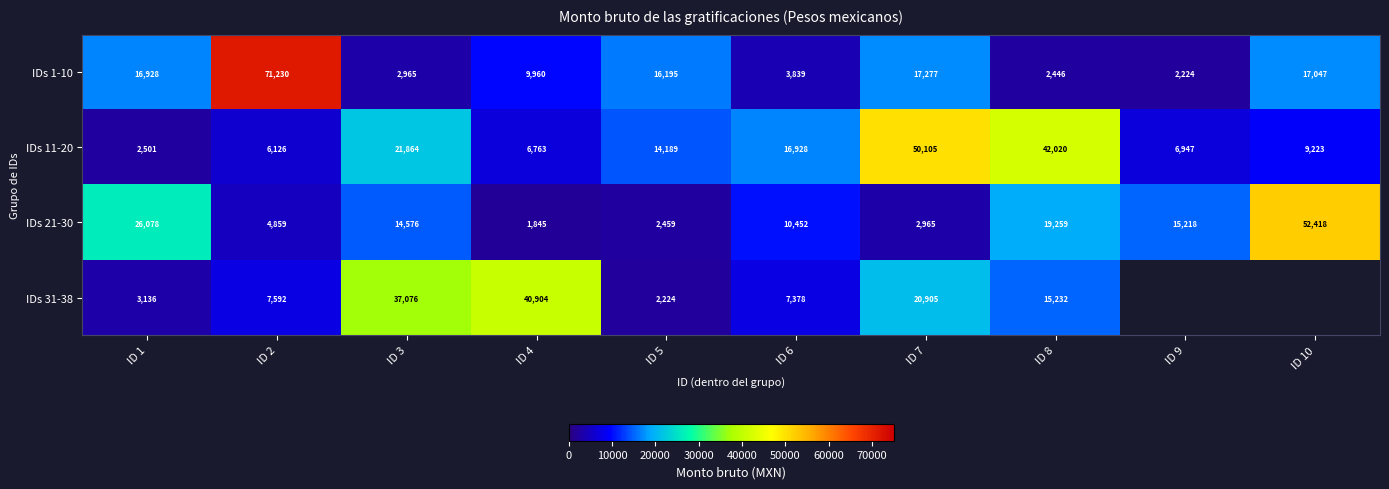

What is the total value across all series at ID 8?

78957